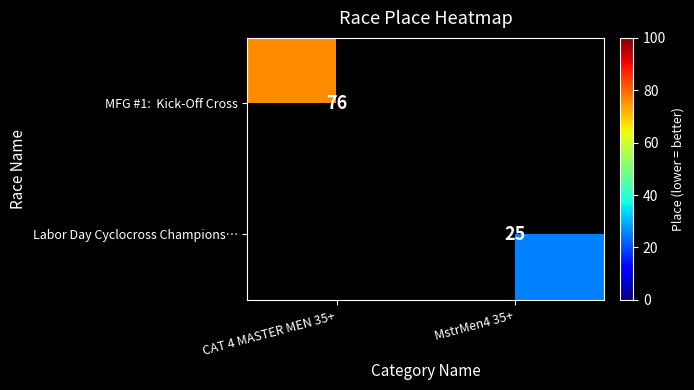

At how many categories does at least one series exceed 33?

1